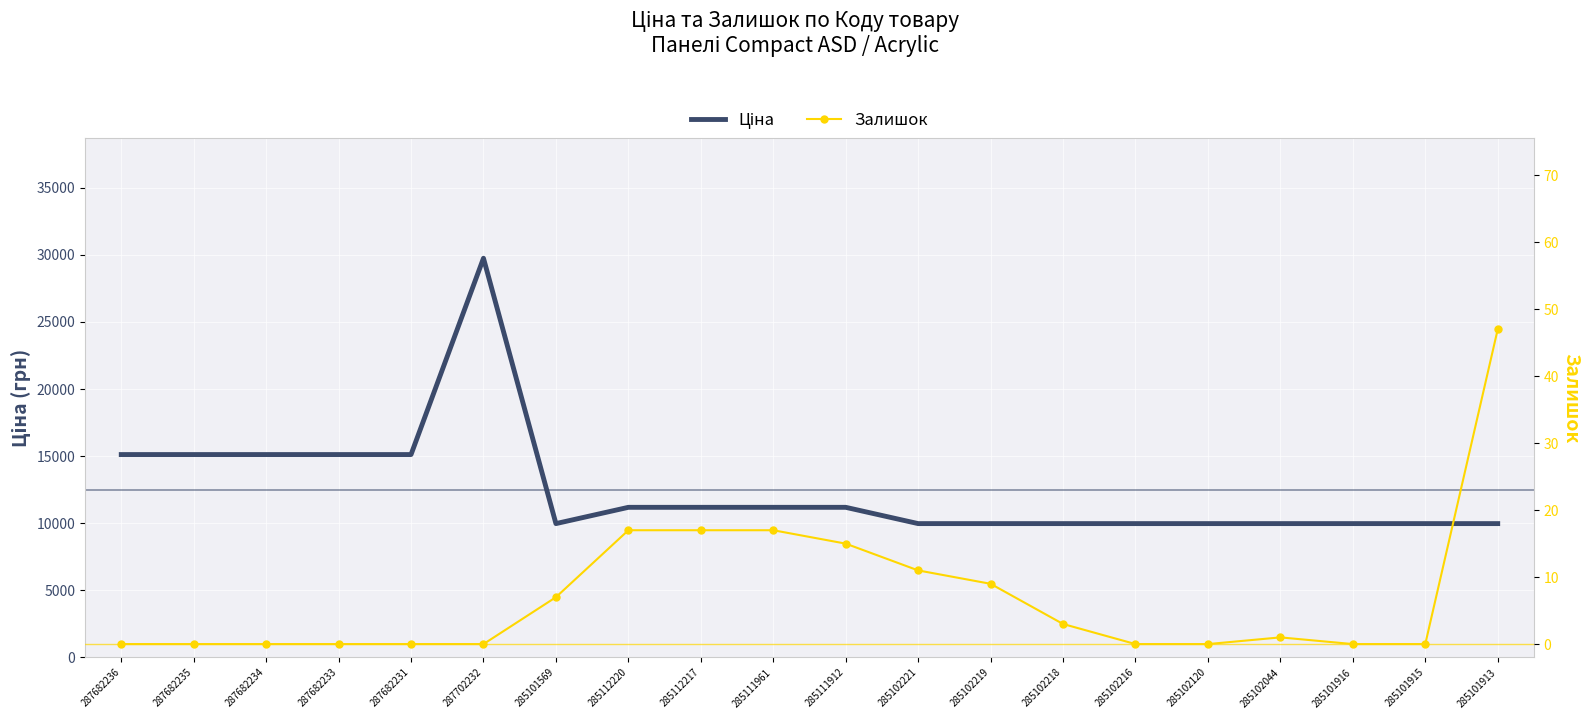

What is the difference between the highest and lowest values at 285112220?

11171.2